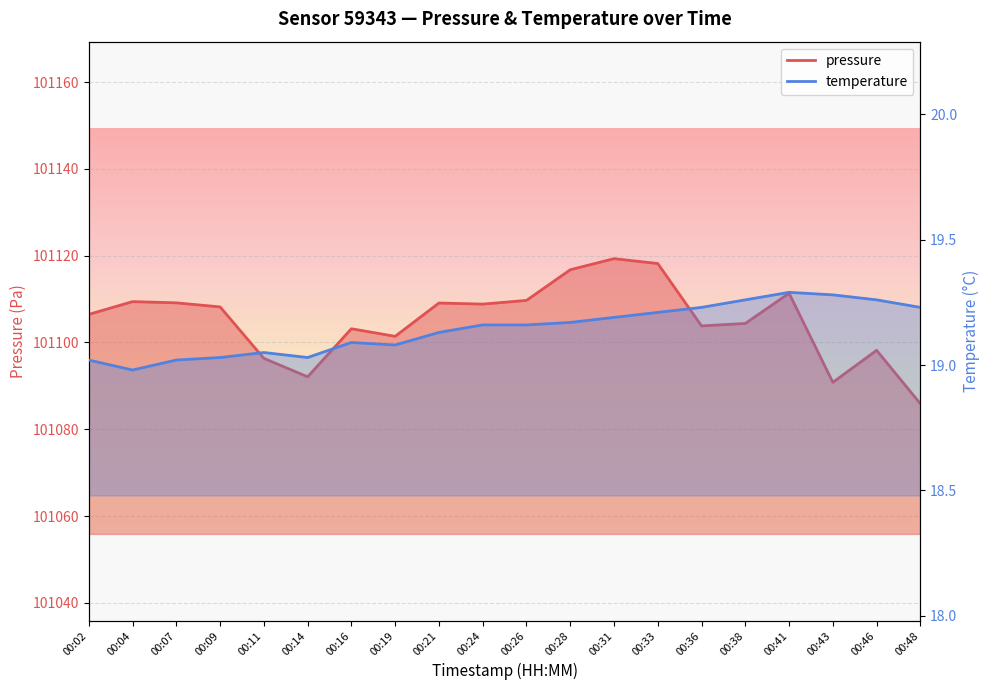

Reading left to right, list all the values displayed in this chart.

pressure: 101106.5	101109.4	101109.1	101108.2	101096.3	101092.1	101103.2	101101.4	101109.1	101108.8	101109.7	101116.8	101119.3	101118.2	101103.8	101104.4	101111.3	101090.8	101098.2	101085.9
temperature: 19.0	19.0	19.0	19.0	19.1	19.0	19.1	19.1	19.1	19.2	19.2	19.2	19.2	19.2	19.2	19.3	19.3	19.3	19.3	19.2